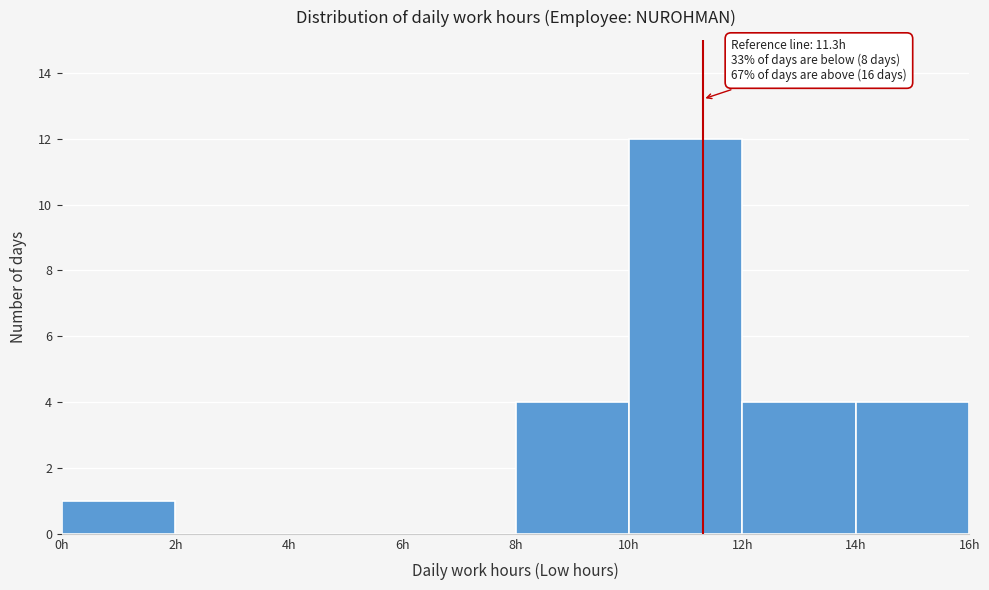

Which range on the x-axis has the tallest bar?

10 to 12